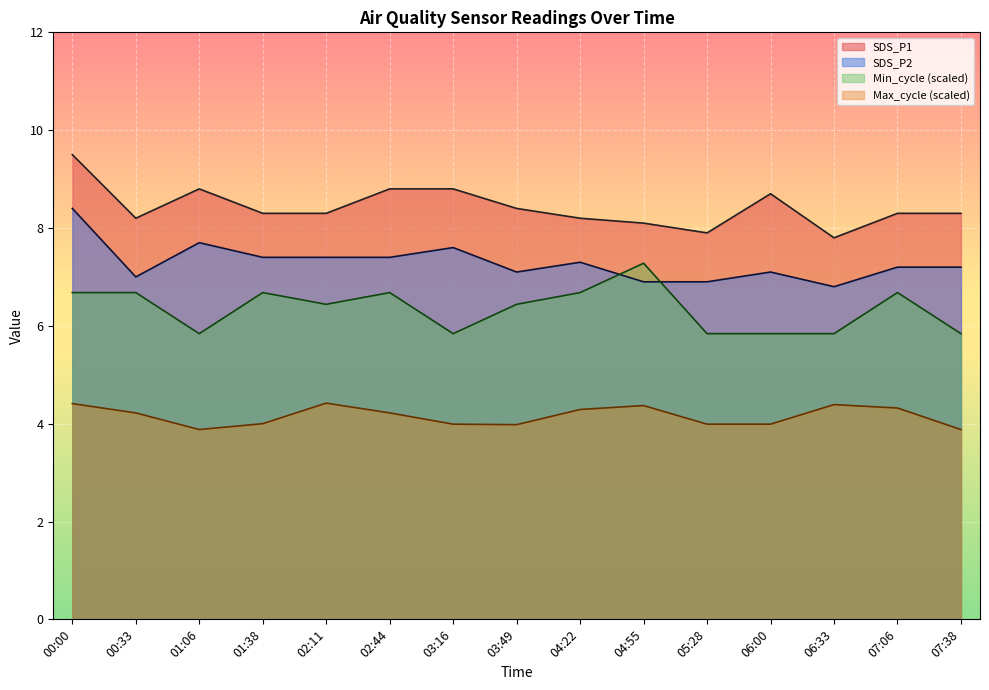

What position from the left is 02:11?

5